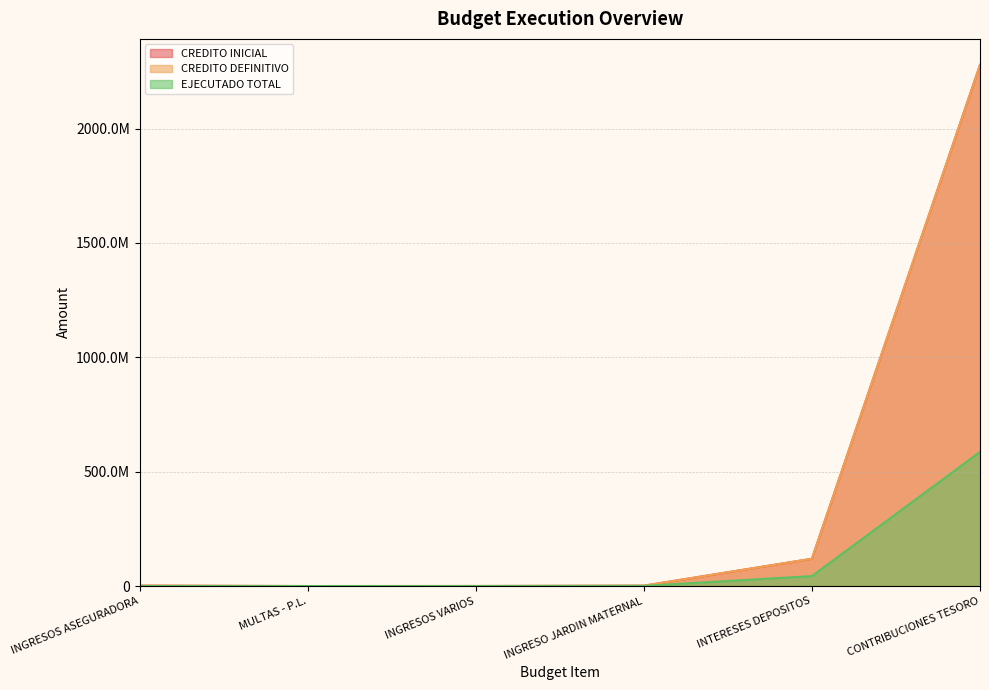

At which category does CREDITO INICIAL reach its first local valley?

MULTAS - P.L.